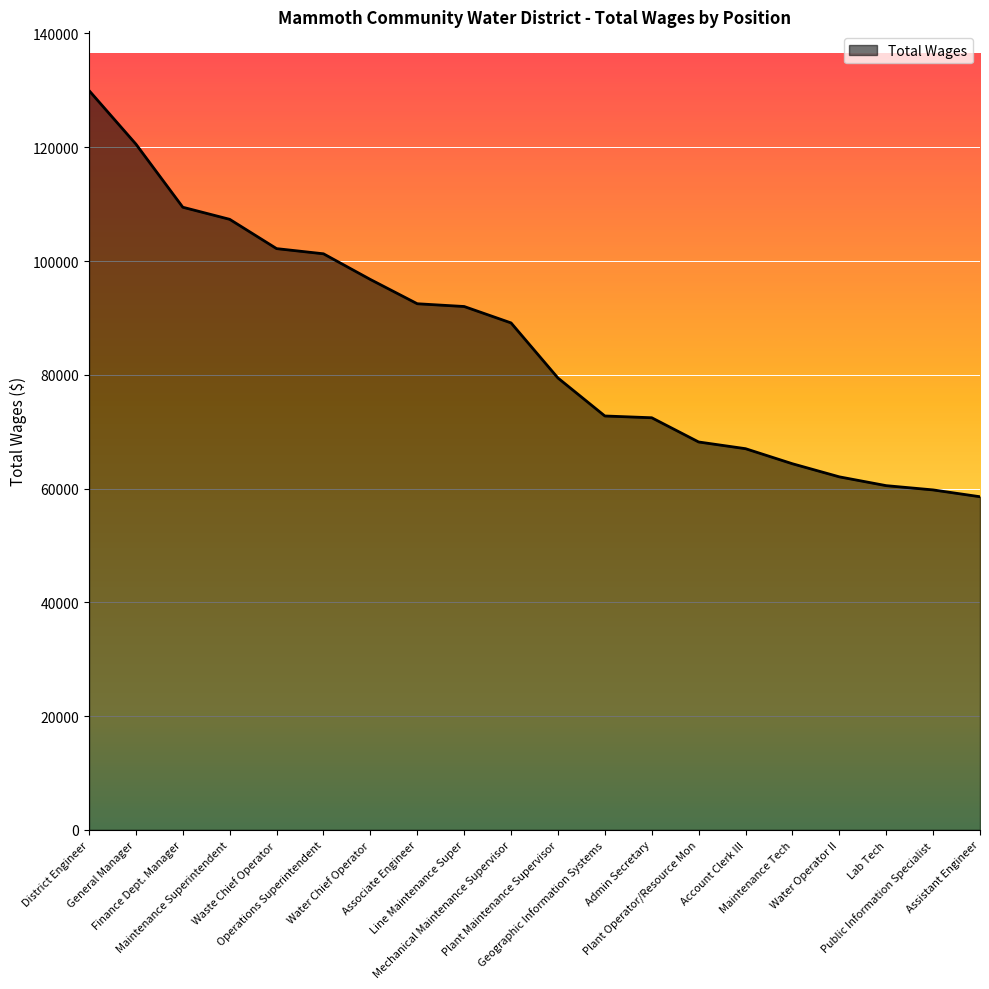

How many categories are shown in the chart?

20